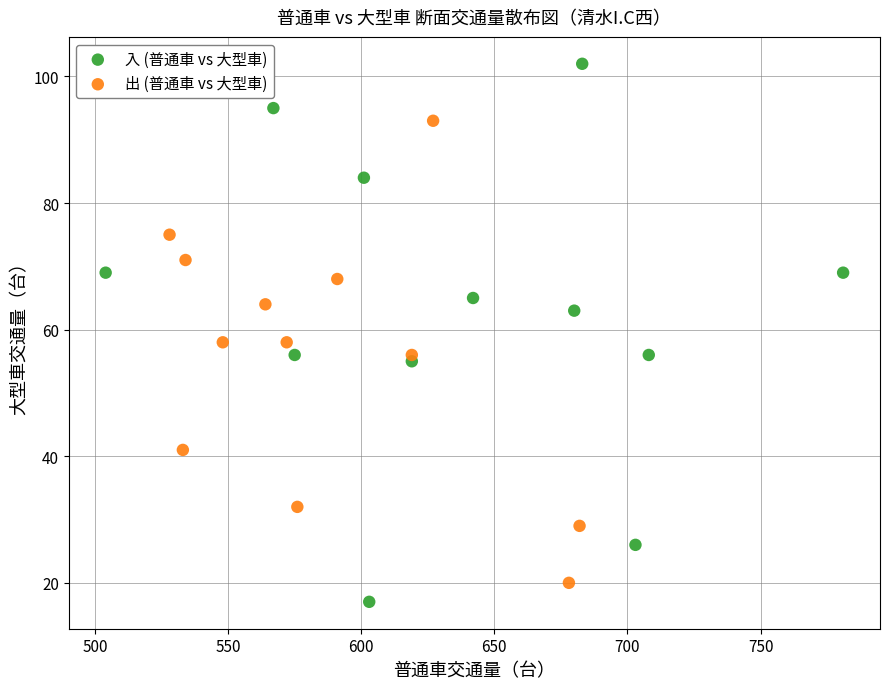

Which series reaches the maximum Y coordinate?

入 (普通車 vs 大型車)